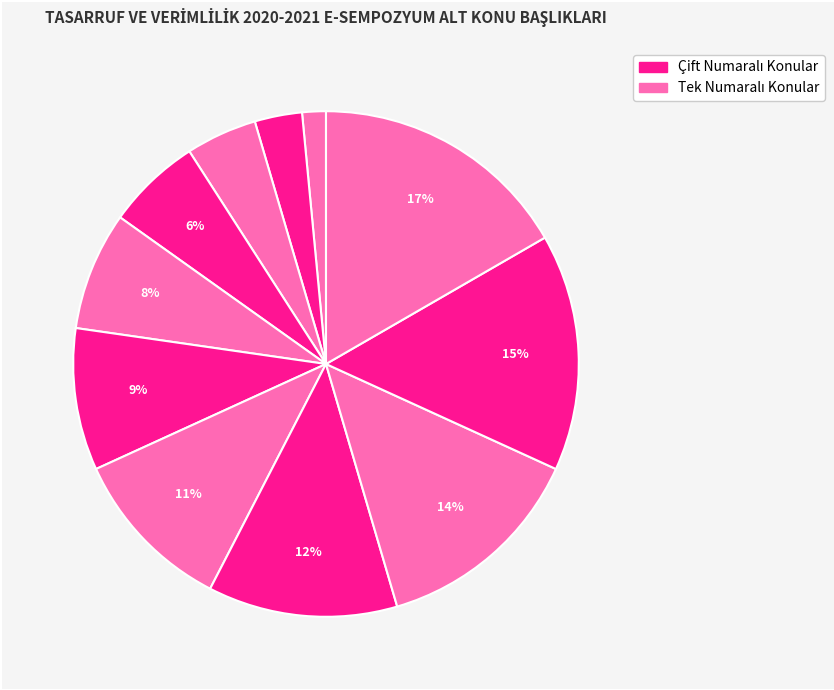

How many slices are in this pie chart?

11